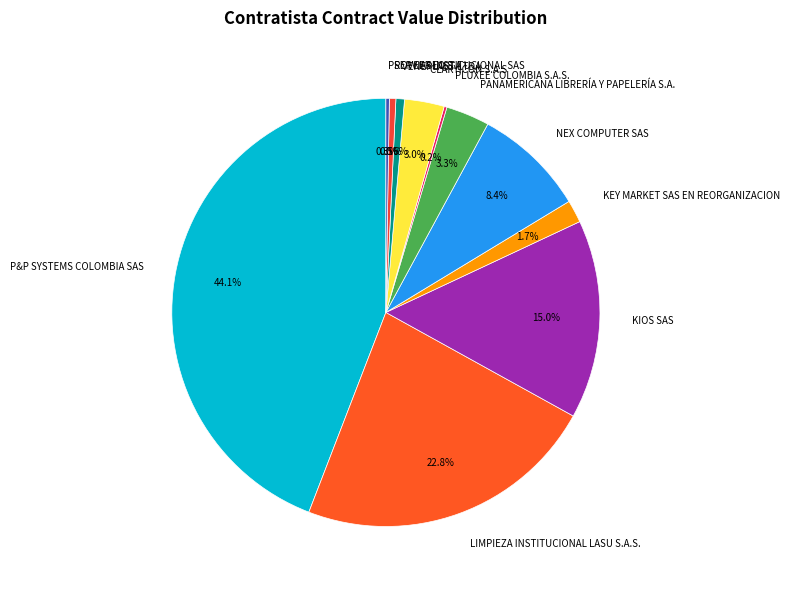

Which has a higher value, KIOS SAS or PANAMERICANA LIBRERÍA Y PAPELERÍA S.A.?

KIOS SAS